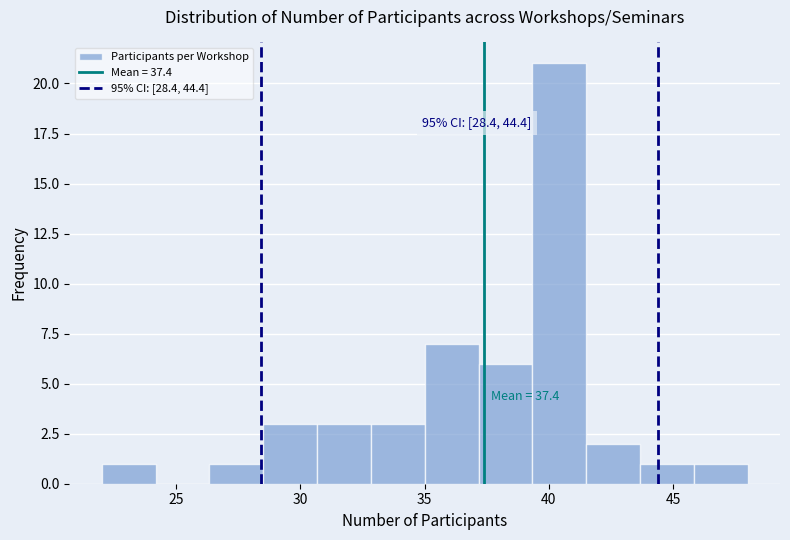

Which range on the x-axis has the tallest bar?

39.5 to 41.5